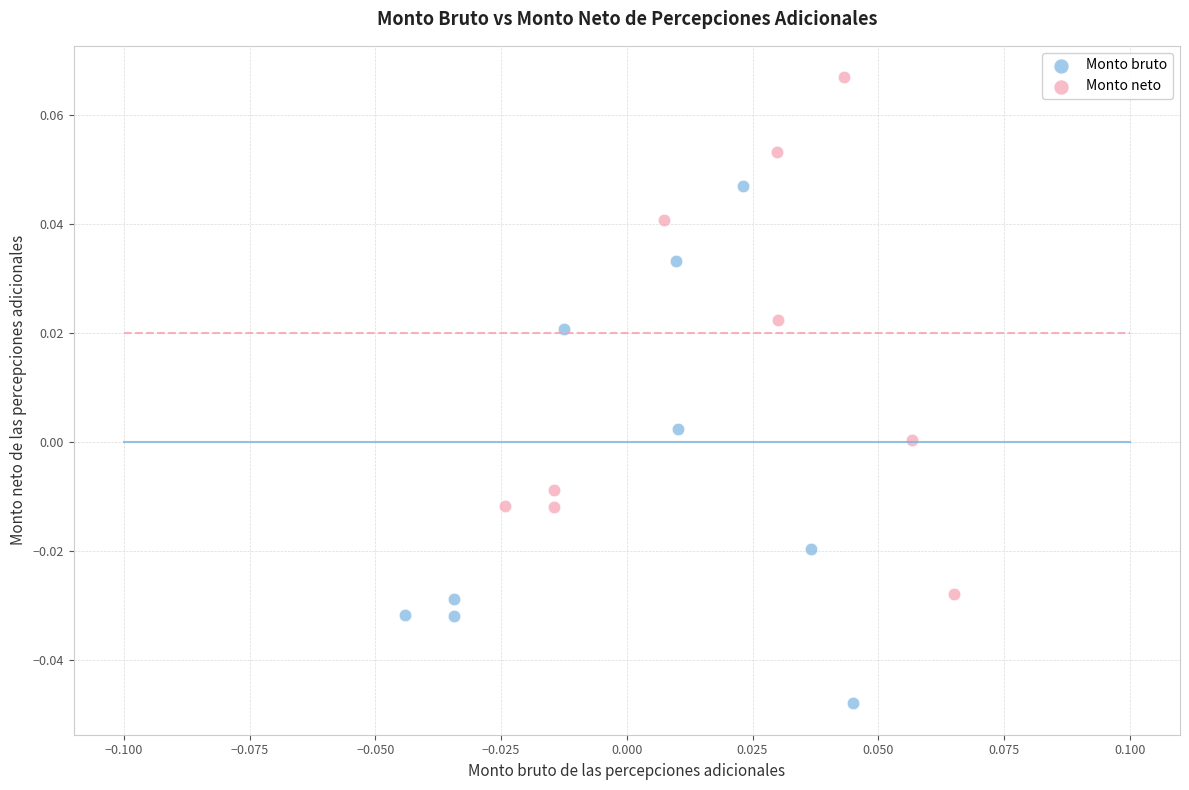

Which series reaches the minimum Y coordinate?

Monto bruto